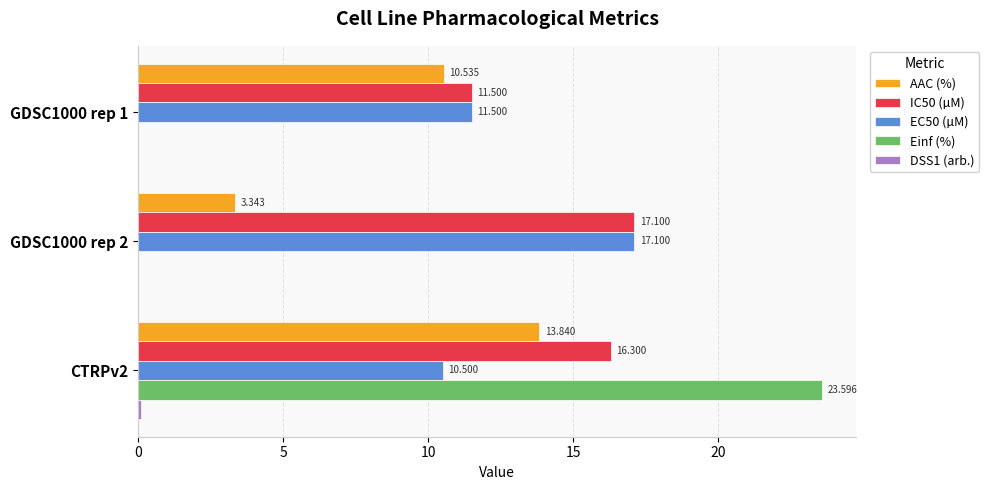

Between GDSC1000 rep 1 and CTRPv2, which series saw the biggest shift?

Einf (%)